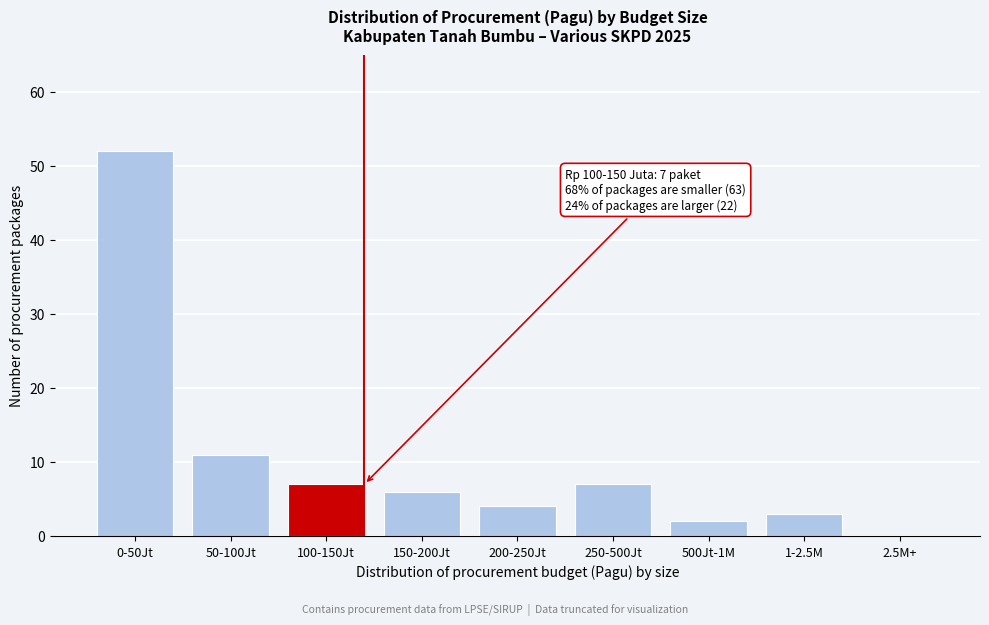

Reading left to right, extract all data points from this chart.

0-50Jt=52	50-100Jt=11	100-150Jt=7	150-200Jt=6	200-250Jt=4	250-500Jt=7	500Jt-1M=2	1-2.5M=3	2.5M+=0